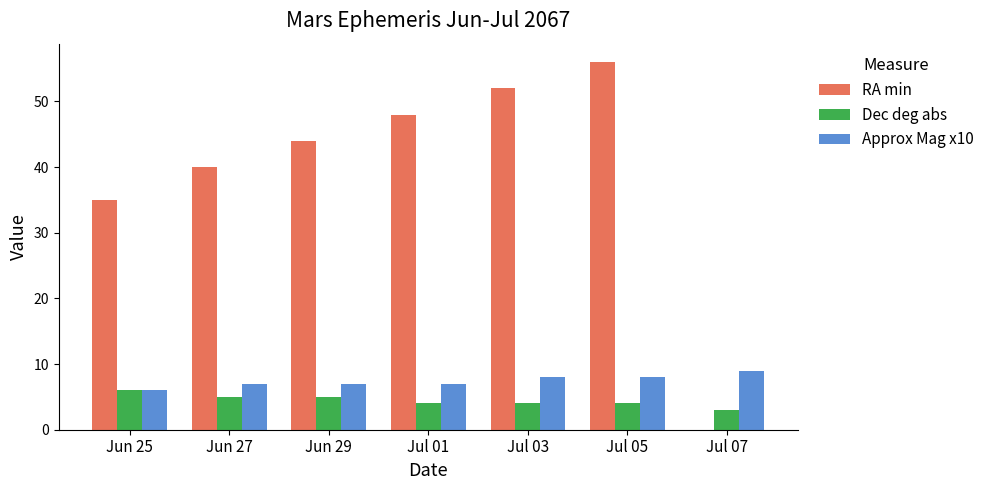

What is the highest value of the RA min series?

56